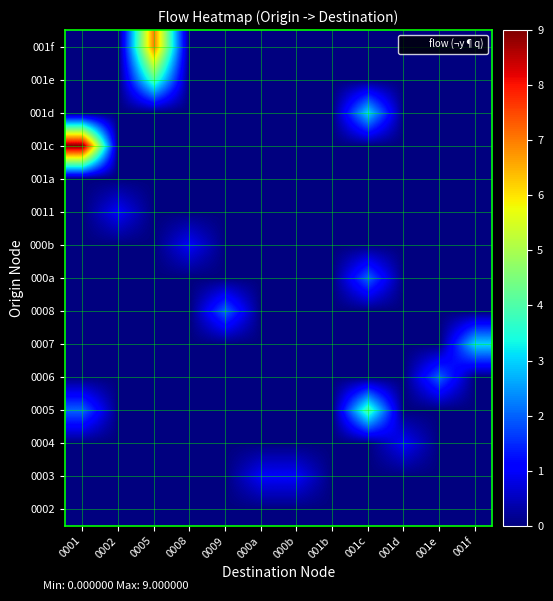

Between 001c and 001f, which is larger?

001c